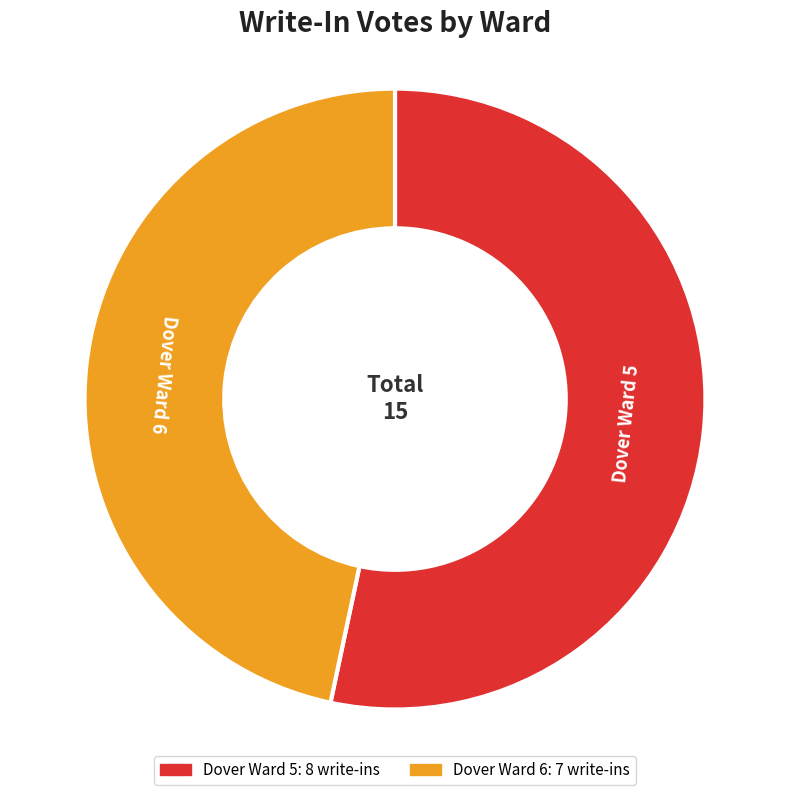

What is the ratio of the value at Dover Ward 6 to the value at Dover Ward 5?

0.9